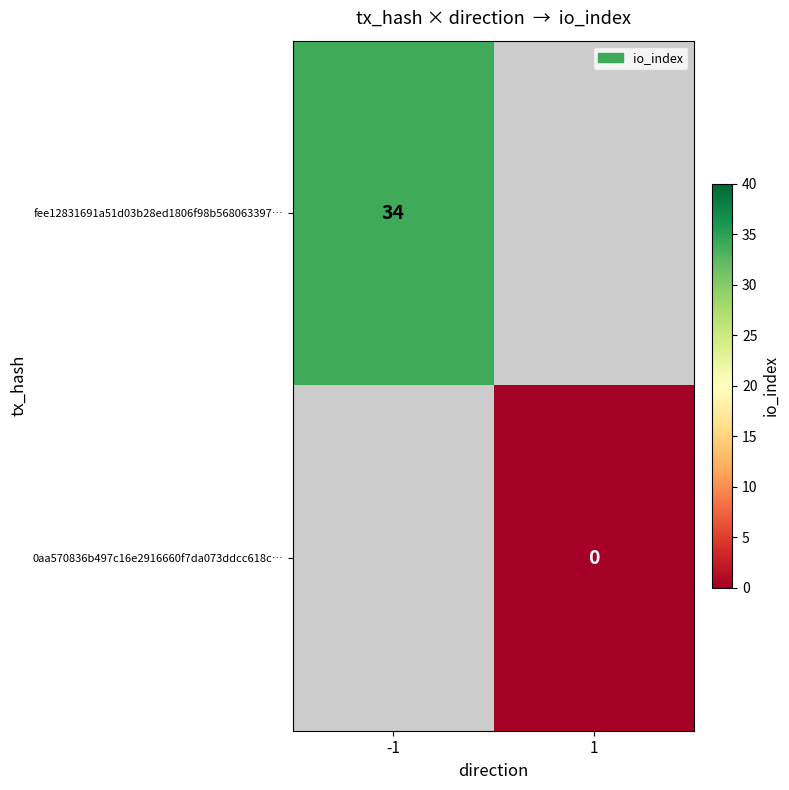

The fee12831691a51d03b28ed1806f98b568063397… series shows 12 at -1. True or false?

False